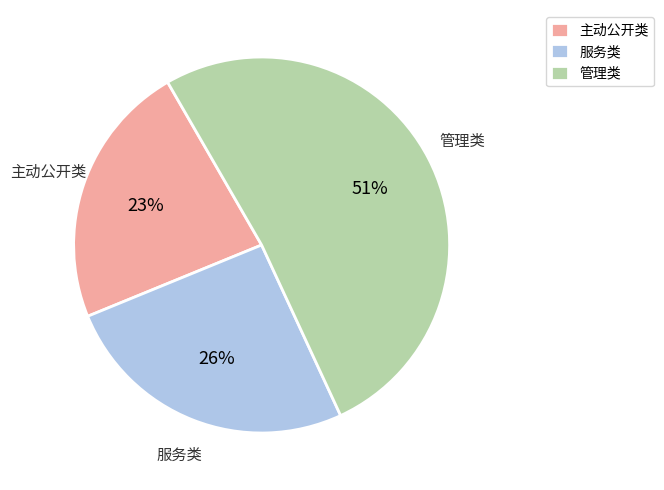

To the nearest percent, what portion does 服务类 represent?

26%